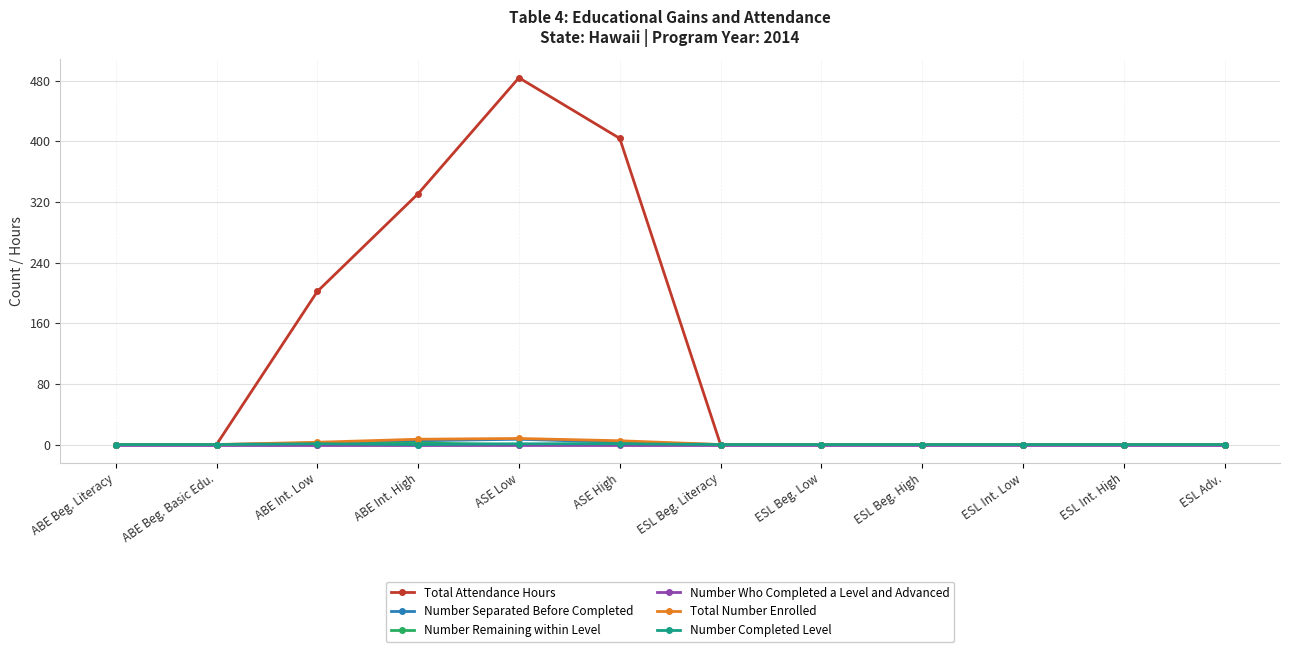

Count the Number Completed Level values in the range 0 to 1.

12